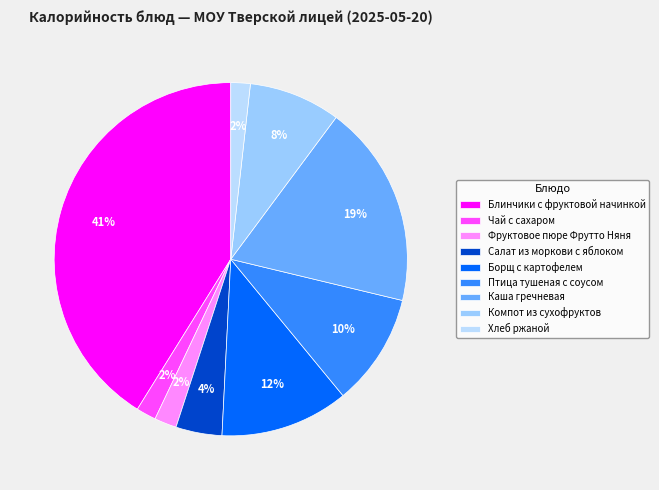

Is Фруктовое пюре Фрутто Няня the majority of the pie?

No